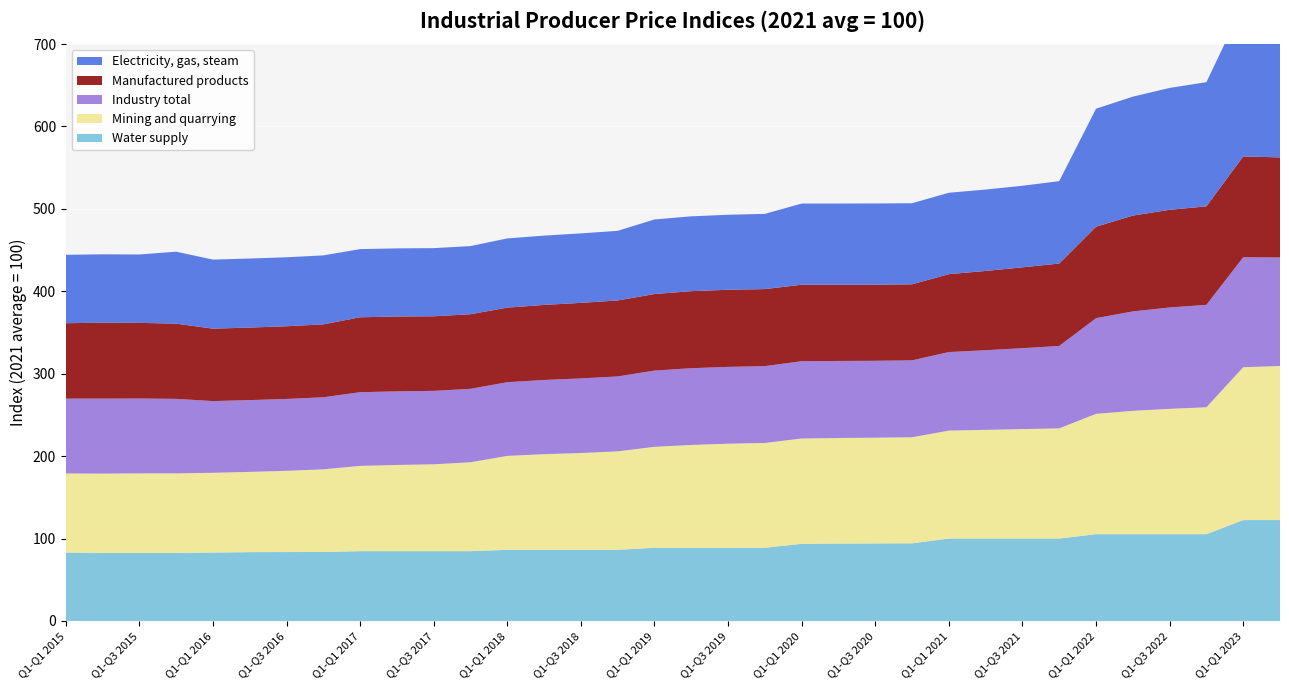

Reading left to right, extract all data points from this chart.

Water supply: 83.0	82.6	82.6	82.6	83.0	83.5	83.6	83.7	84.7	84.7	84.7	84.7	86.3	86.3	86.3	86.3	88.8	88.8	88.8	88.8	93.6	93.9	94.1	94.2	100.0	100.0	100.0	100.0	105.3	105.3	105.3	105.3	122.4	122.4
Mining and quarrying: 96.0	96.2	96.5	96.5	96.8	97.4	98.6	100.3	103.5	104.6	105.4	107.9	114.0	116.1	117.5	119.5	122.5	124.8	126.3	127.2	127.8	128.1	128.3	128.7	131.0	131.9	132.8	133.7	146.0	149.7	152.1	154.0	185.5	187.0
Industry total: 90.8	91.0	90.8	90.4	87.0	87.1	87.2	87.4	89.4	89.3	89.1	89.1	89.4	90.0	90.5	90.9	92.5	93.1	93.2	93.2	93.8	93.5	93.3	93.3	95.3	96.6	98.2	100.0	116.1	120.6	123.0	124.3	133.4	131.7
Manufactured products: 91.5	92.1	91.8	91.3	87.9	88.0	88.2	88.5	90.9	90.8	90.5	90.5	90.5	91.1	91.7	92.2	92.9	93.5	93.6	93.5	92.8	92.4	92.3	92.3	94.5	96.2	98.1	100.0	111.0	116.3	118.5	119.5	122.4	121.4
Electricity, gas, steam: 83.0	83.0	83.0	87.3	83.8	83.8	83.7	83.7	82.7	82.7	82.7	82.7	84.0	84.1	84.3	84.5	90.5	90.8	91.0	91.3	98.5	98.6	98.6	98.4	98.8	98.8	99.0	100.0	143.2	144.3	147.9	150.7	183.9	178.1